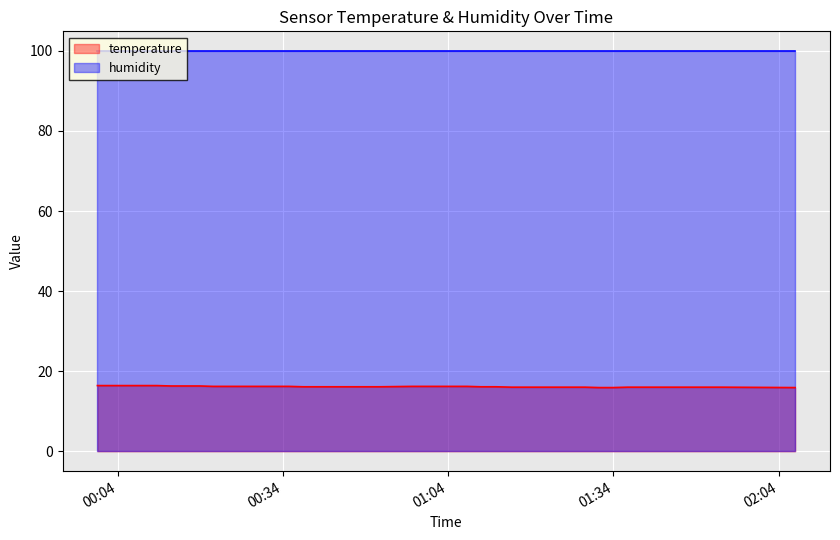

Reading right to left, what are all the values shown in this chart?

15.9	16.0	16.0	16.0	16.0	16.0	16.0	16.0	16.0	15.9	15.9	16.0	16.0	16.0	16.0	16.0	16.1	16.1	16.2	16.2	16.2	16.2	16.1	16.1	16.1	16.1	16.2	16.2	16.2	16.2	16.2	16.2	16.3	16.3	16.3	16.4	16.4	16.4	16.4	16.4